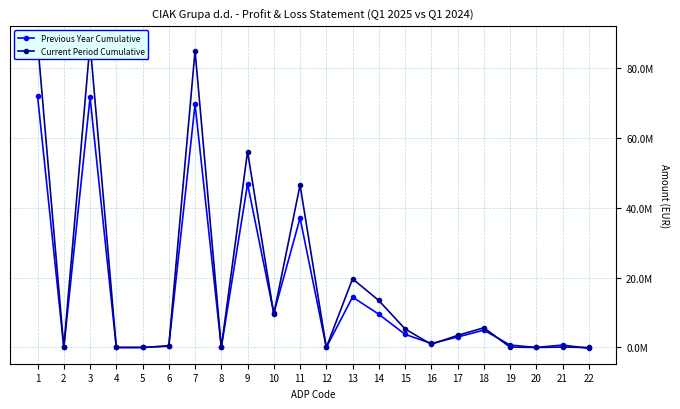

Between which two adjacent categories do Previous Year Cumulative and Current Period Cumulative first intersect?

9 and 10